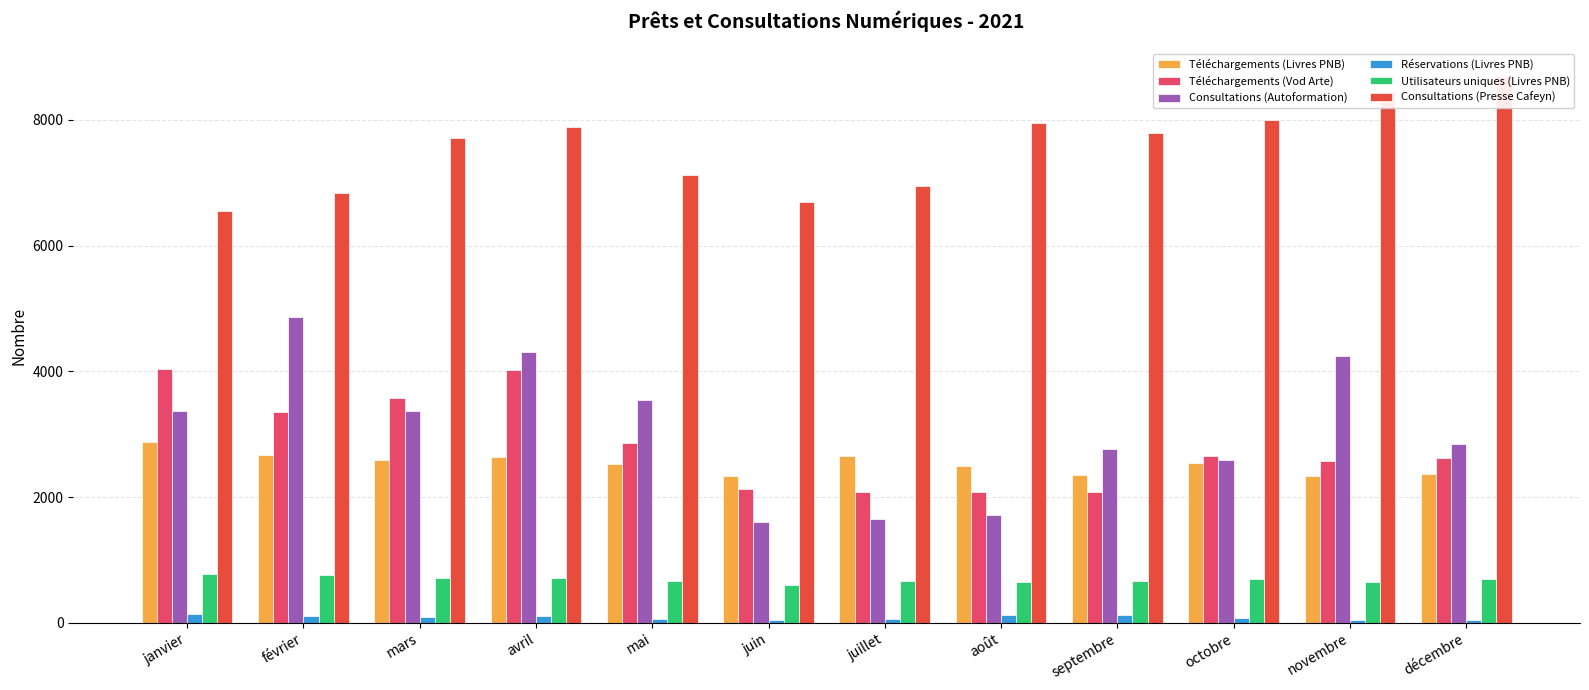

At which label does Téléchargements (Vod Arte) first exceed 2649?

janvier